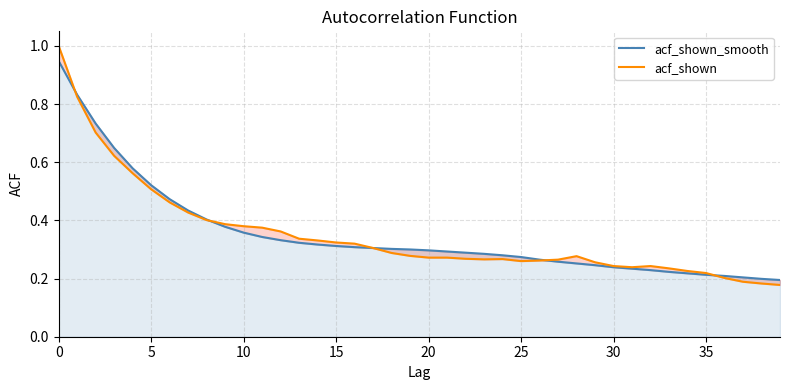

The value of acf_shown_smooth at 0 is 0.5. True or false?

False